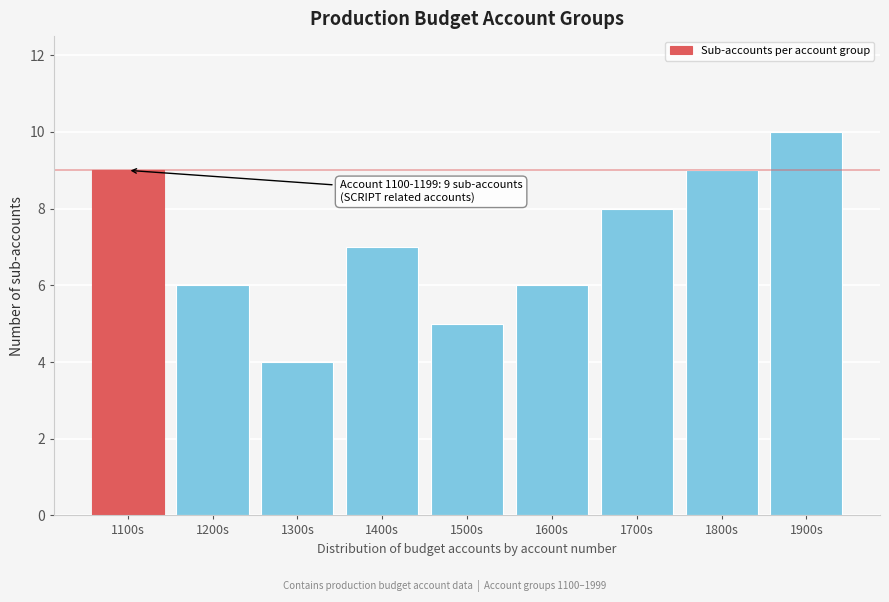

Reading left to right, extract all data points from this chart.

1100s=9	1200s=6	1300s=4	1400s=7	1500s=5	1600s=6	1700s=8	1800s=9	1900s=10